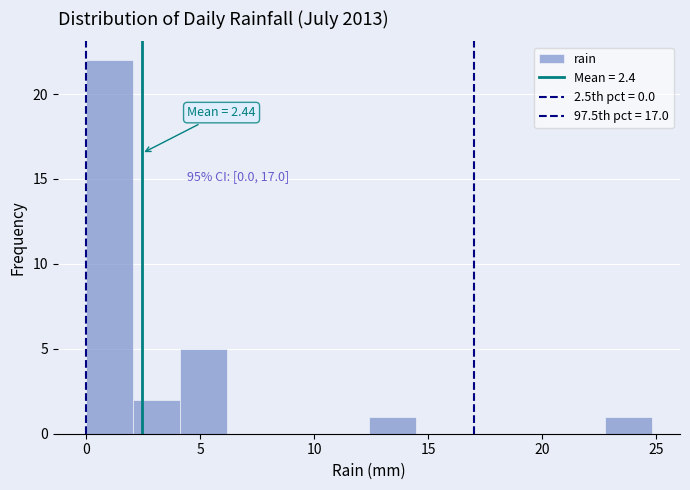

Which range on the x-axis has the tallest bar?

0.0 to 2.0